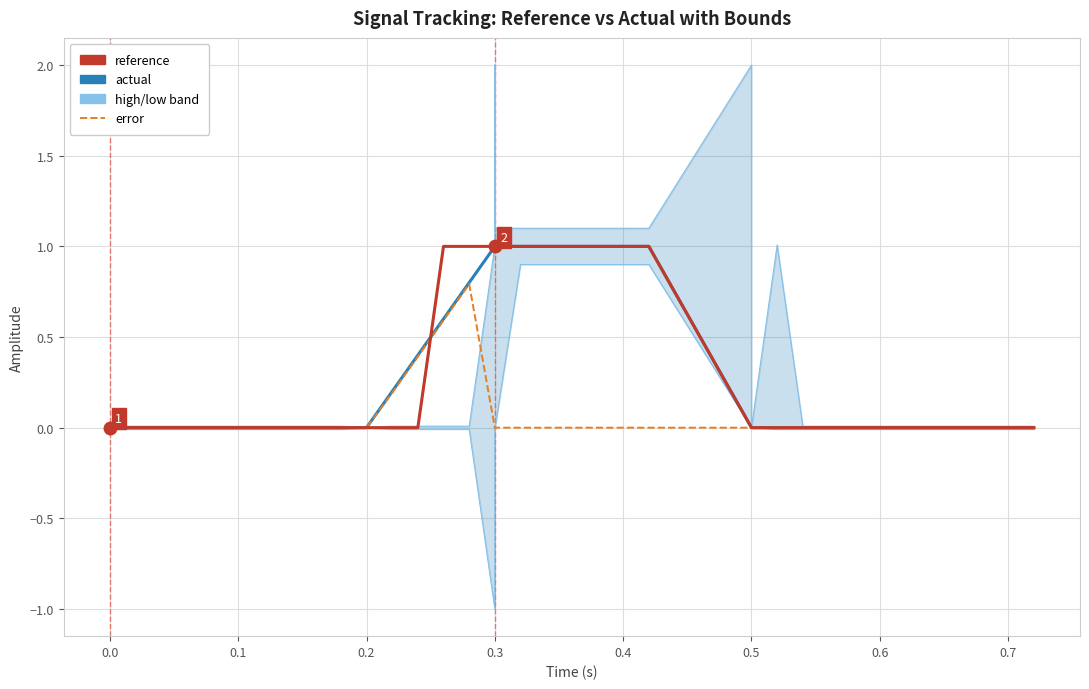

True or false: reference and low intersect in this chart.

False